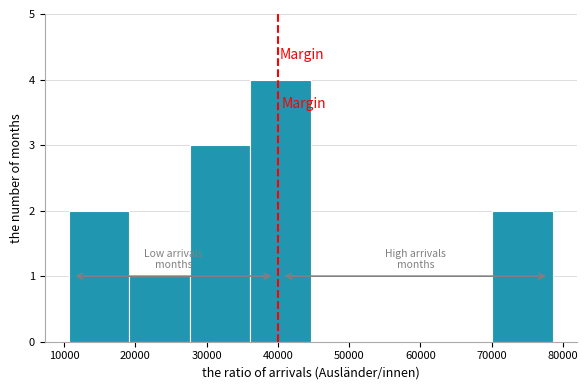

Which range on the x-axis has the tallest bar?

36000 to 45000